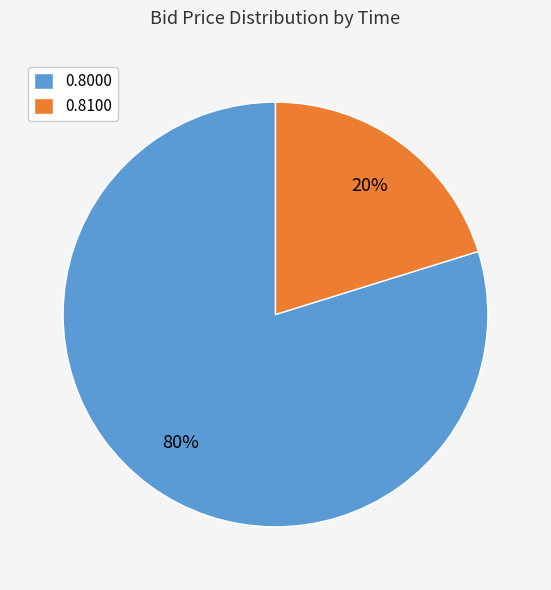

What is the largest slice in the pie chart?

0.8000